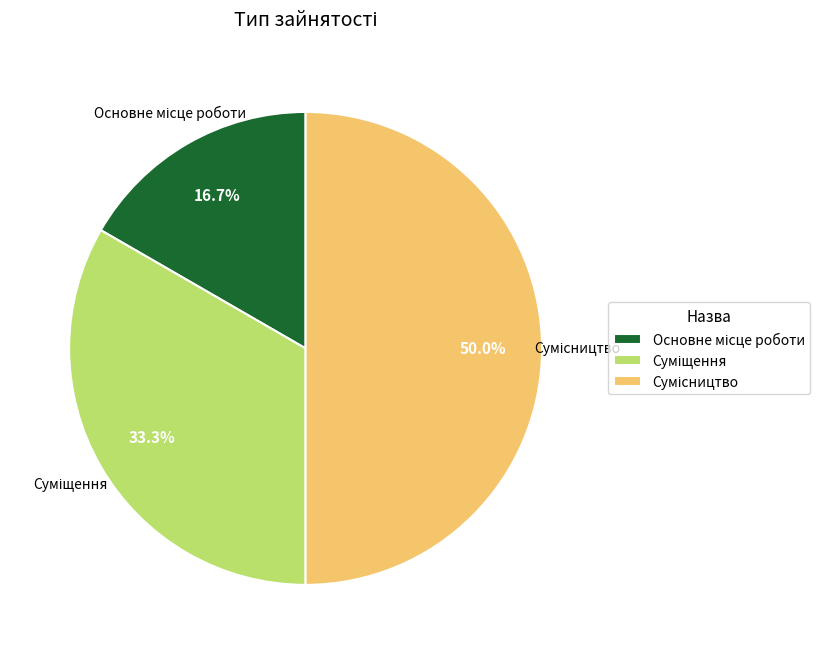

Which slice is the smallest?

Основне місце роботи